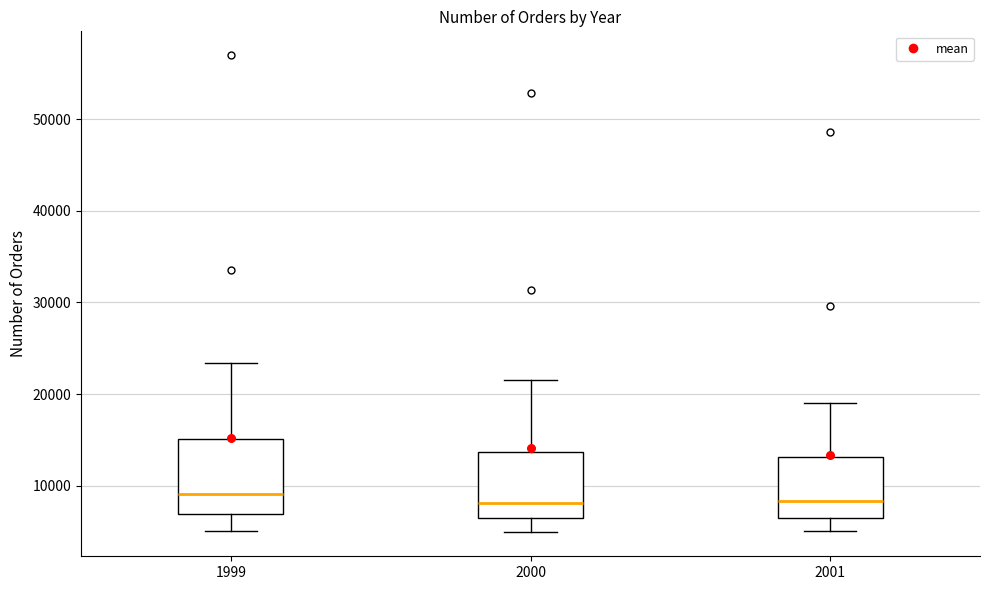

Reading left to right, read every box against the y-axis: the position of its median line, the range the box covers, and the ends of its whiskers. The values are not printed on the chart, so give them approximately, as read against the axis.

1999: median 9000, box 7000 to 15000, whiskers 5000 to 23000
2000: median 8000, box 6000 to 14000, whiskers 5000 to 22000
2001: median 8000, box 6000 to 13000, whiskers 5000 to 19000